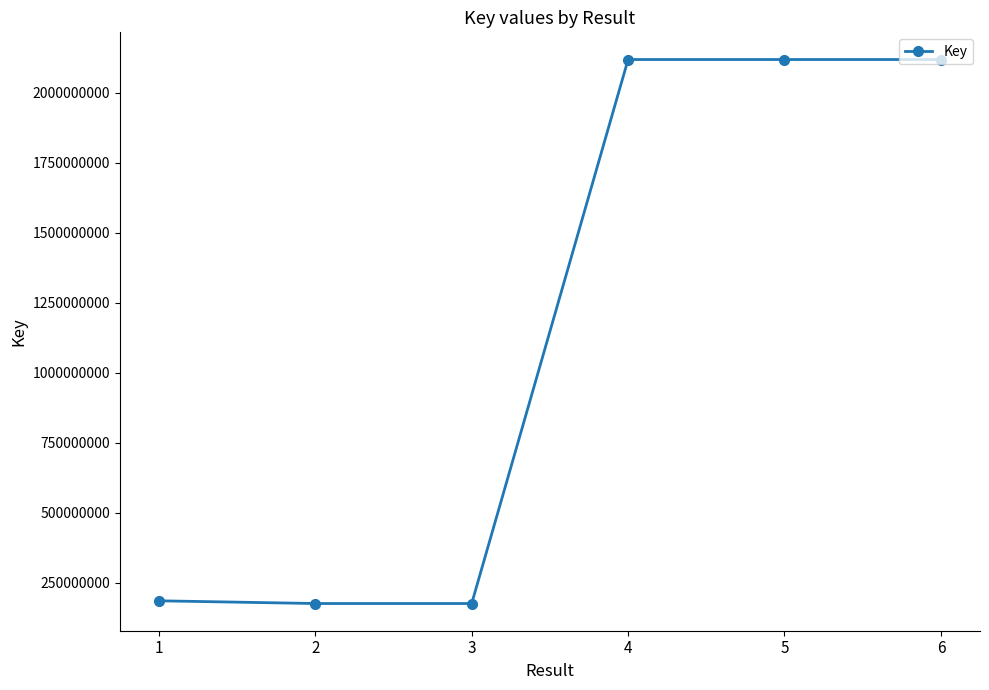

Does the chart display data point markers on the line(s)?

Yes